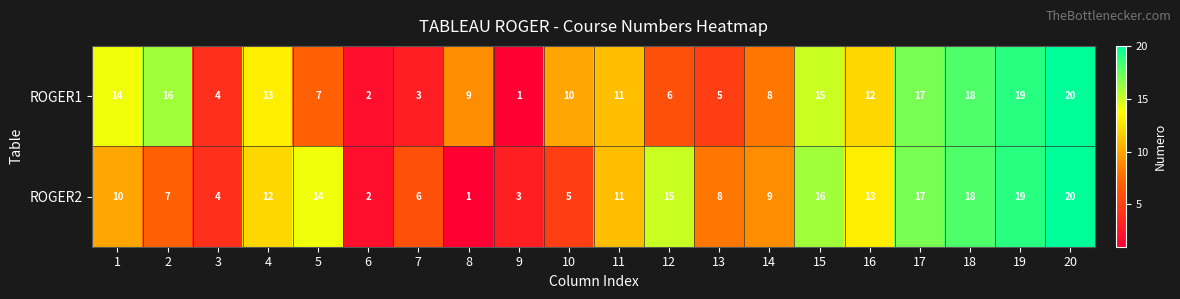

Which series changed the most between 1 and 20?

ROGER2